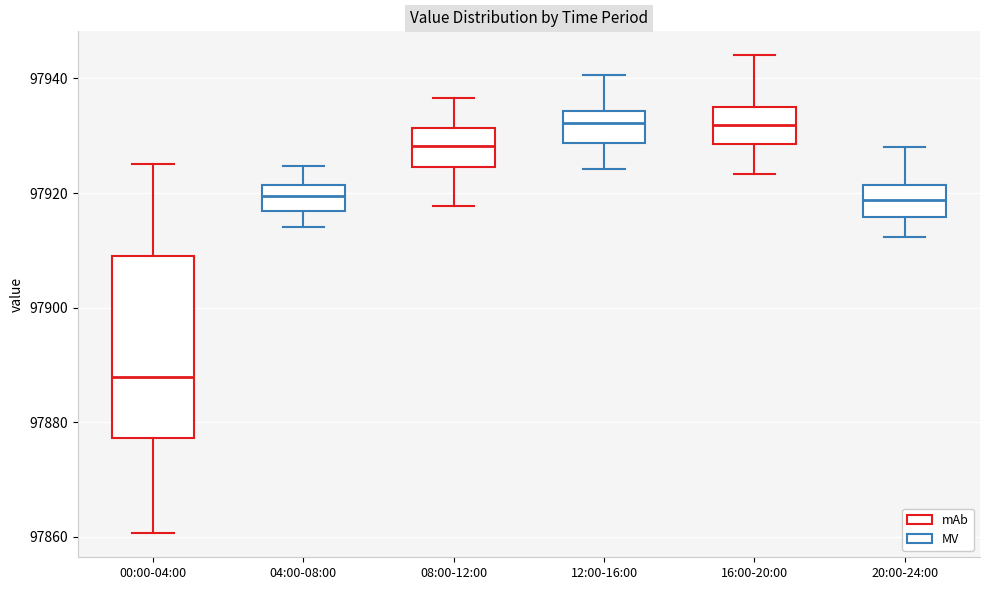

Reading left to right, read every box against the y-axis: the position of its median line, the range the box covers, and the ends of its whiskers. The values are not printed on the chart, so give them approximately, as read against the axis.

00:00-04:00: median 97888, box 97878 to 97908, whiskers 97860 to 97926
04:00-08:00: median 97920, box 97916 to 97922, whiskers 97914 to 97924
08:00-12:00: median 97928, box 97924 to 97932, whiskers 97918 to 97936
12:00-16:00: median 97932, box 97928 to 97934, whiskers 97924 to 97940
16:00-20:00: median 97932, box 97928 to 97936, whiskers 97924 to 97944
20:00-24:00: median 97918, box 97916 to 97922, whiskers 97912 to 97928